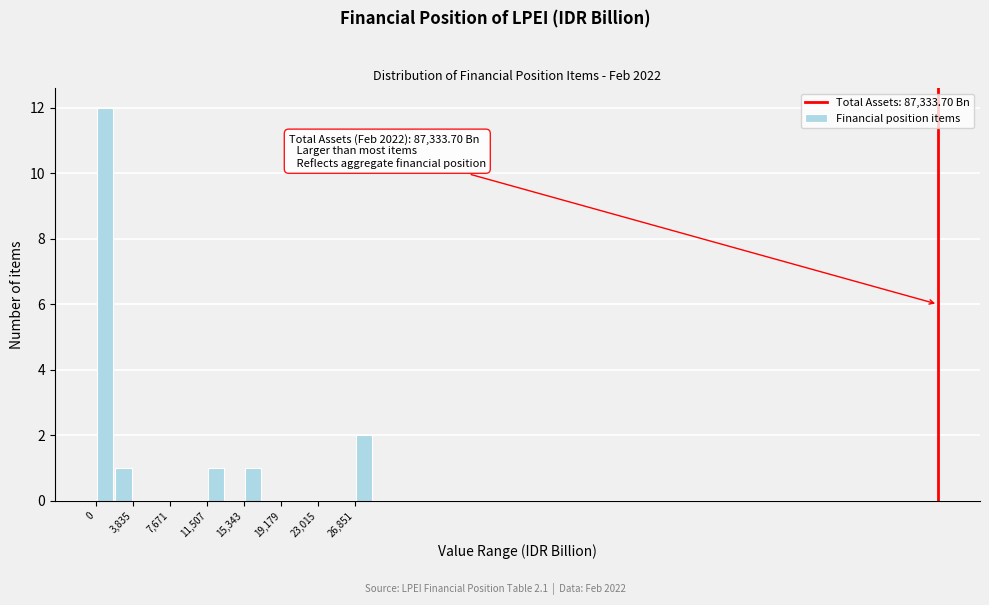

Around what value on the x-axis is the tallest bar? Give the approximate position of its centre, as read against the axis.

1000